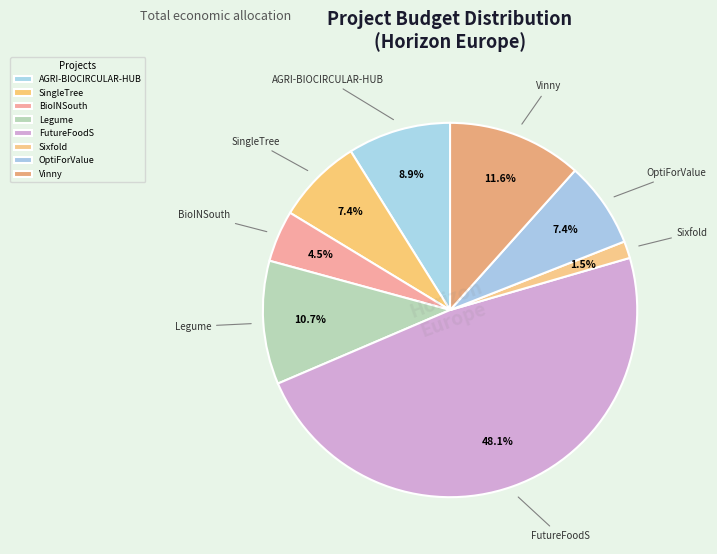

What is the change in value from FutureFoodS to OptiForValue?

-27396894